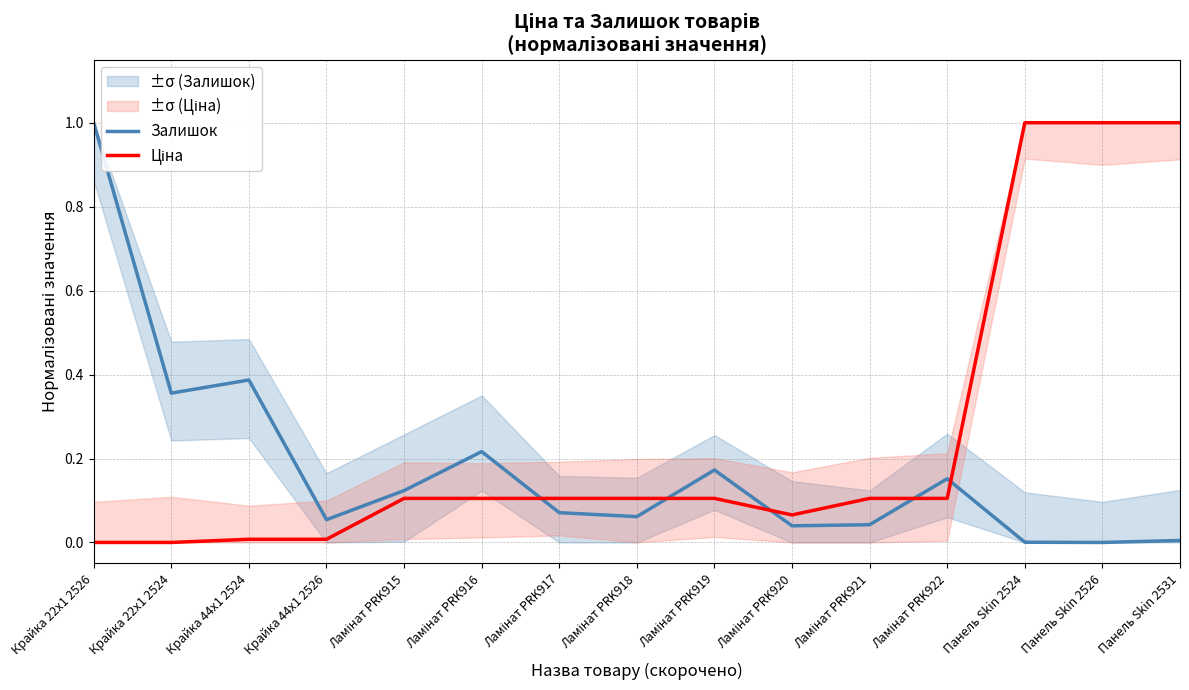

Between Ламінат PRK916 and Ламінат PRK917, which series saw the biggest shift?

Залишок